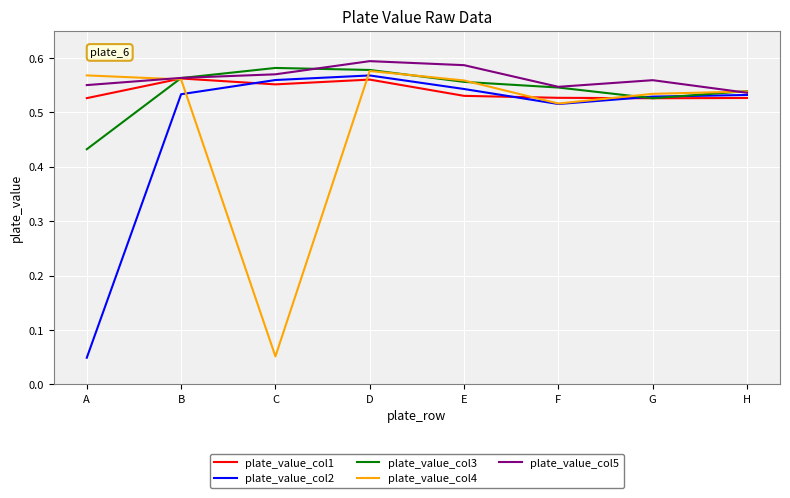

Is the value of plate_value_col2 at H greater than the value of plate_value_col5 at C?

No